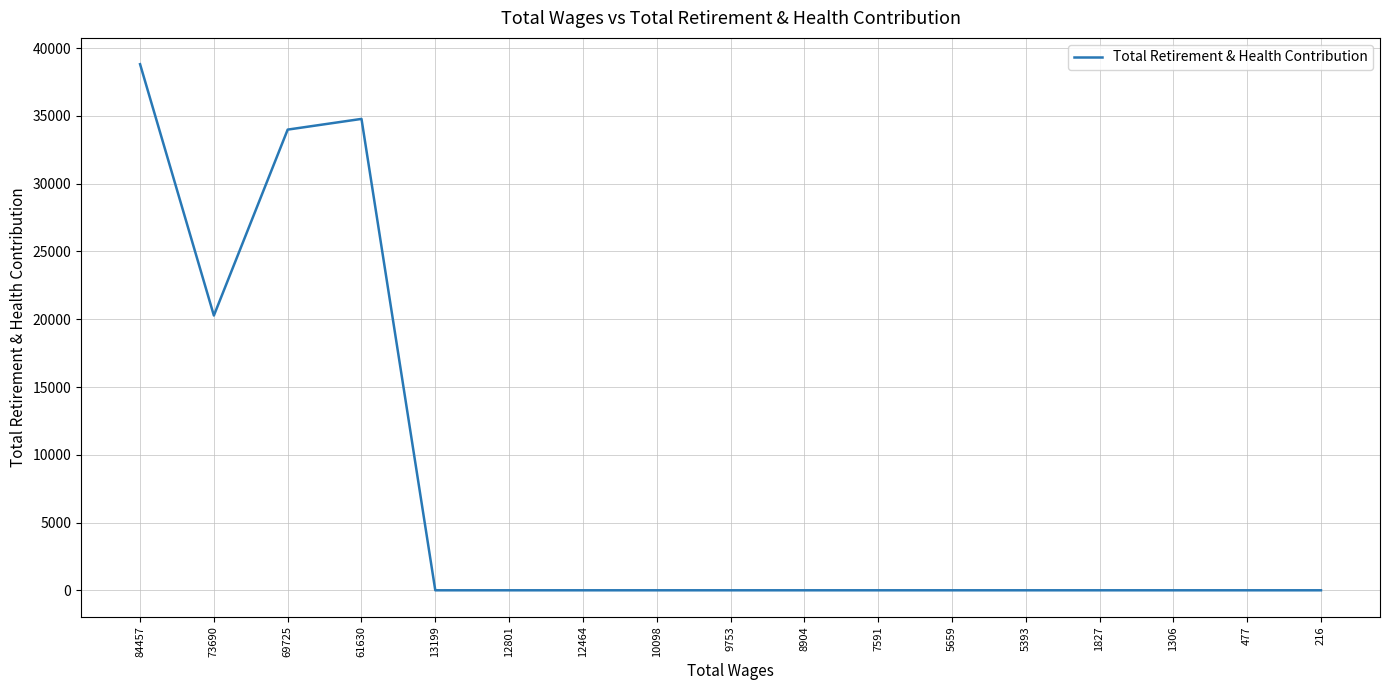

Where is the data nearest to the value 19409?

73690